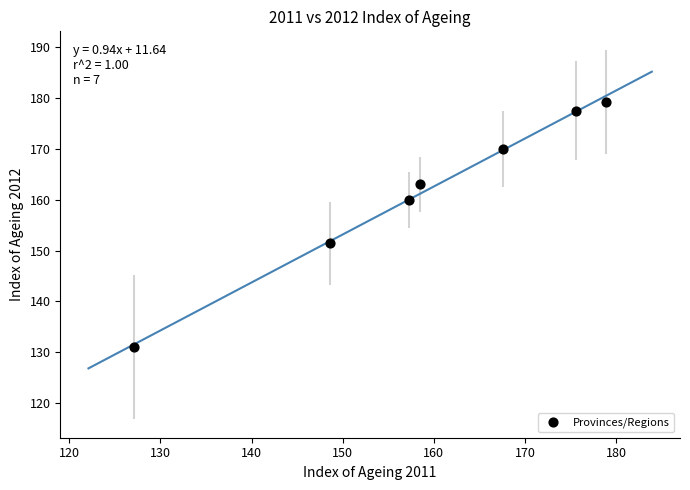

What Y value in the scatter plot is closest to 155?

151.4